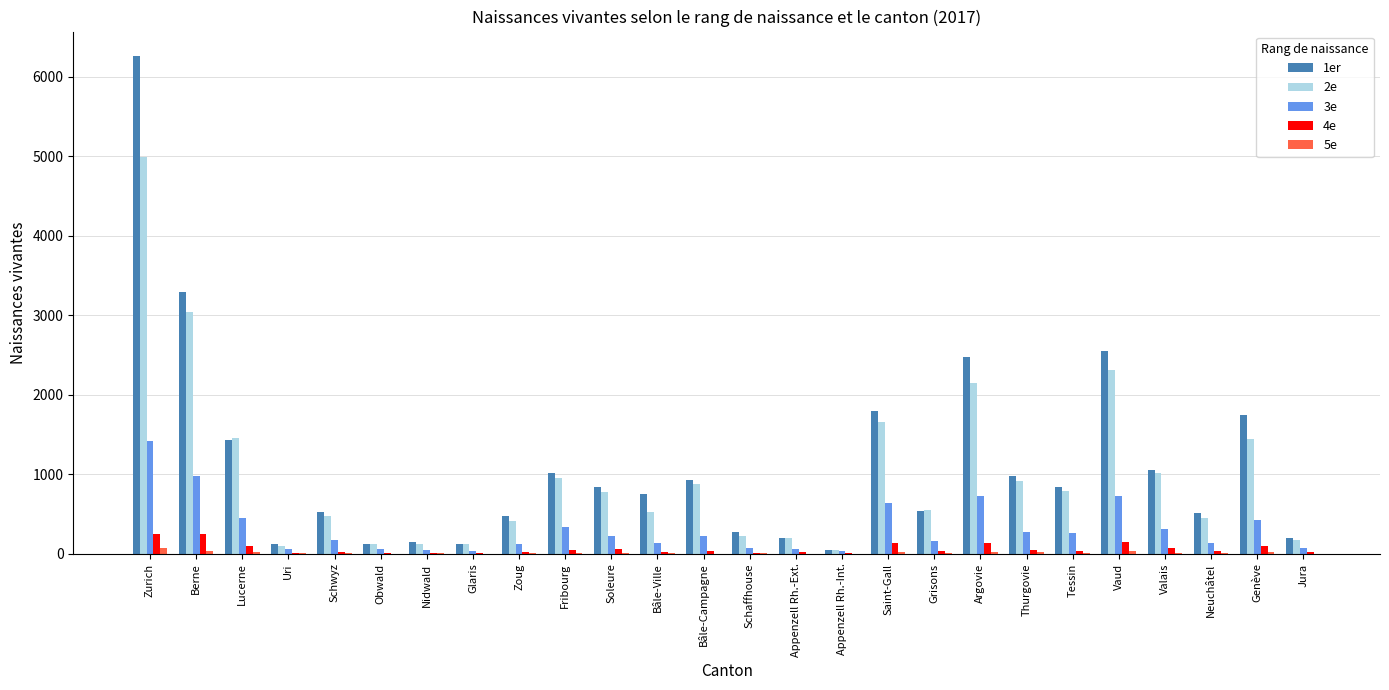

How many groups of bars are there?

26